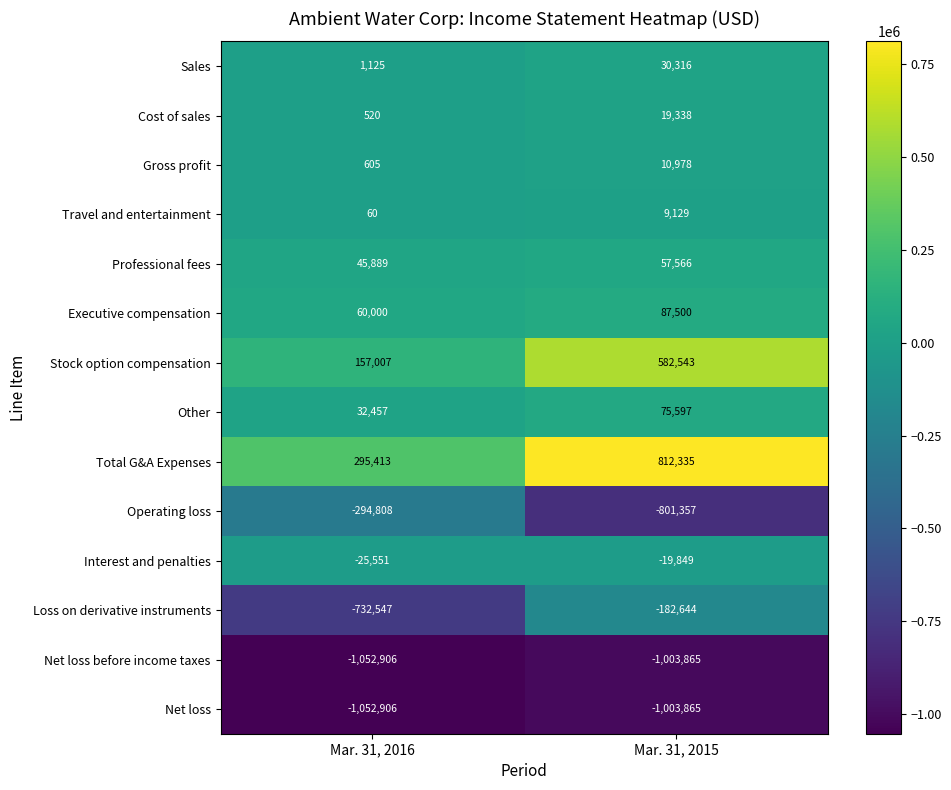

What is the greatest value displayed?

812335